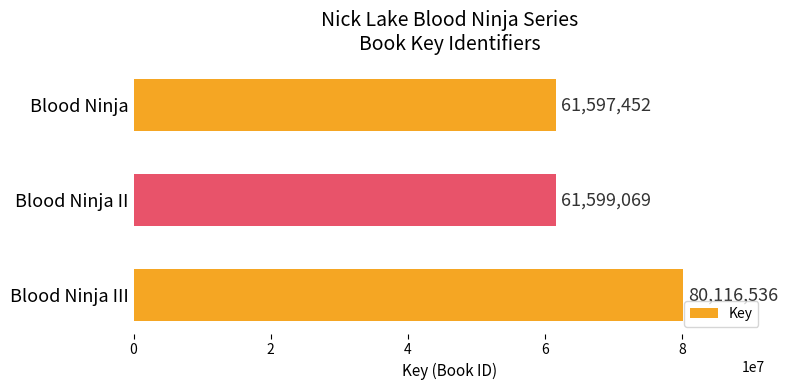

The chart shows a value of 53566848 at Blood Ninja III. True or false?

False